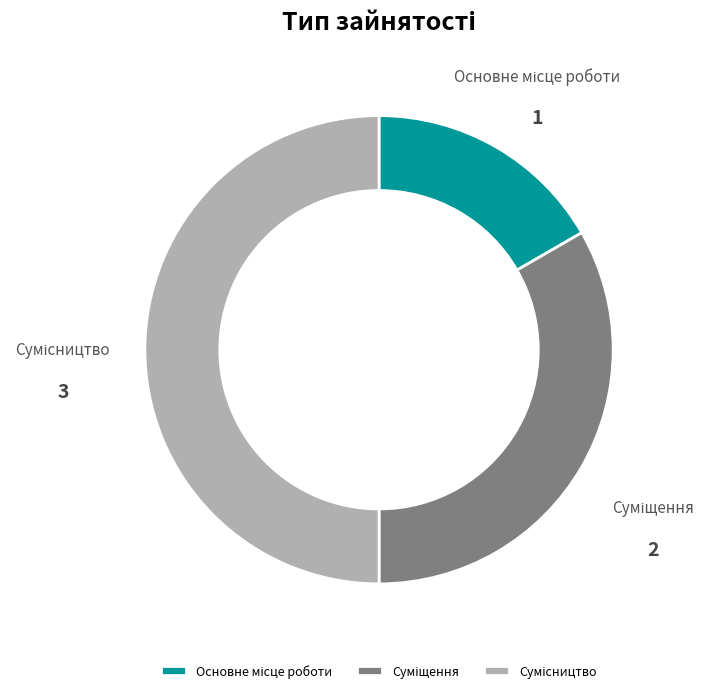

Is there a majority slice in this chart?

No